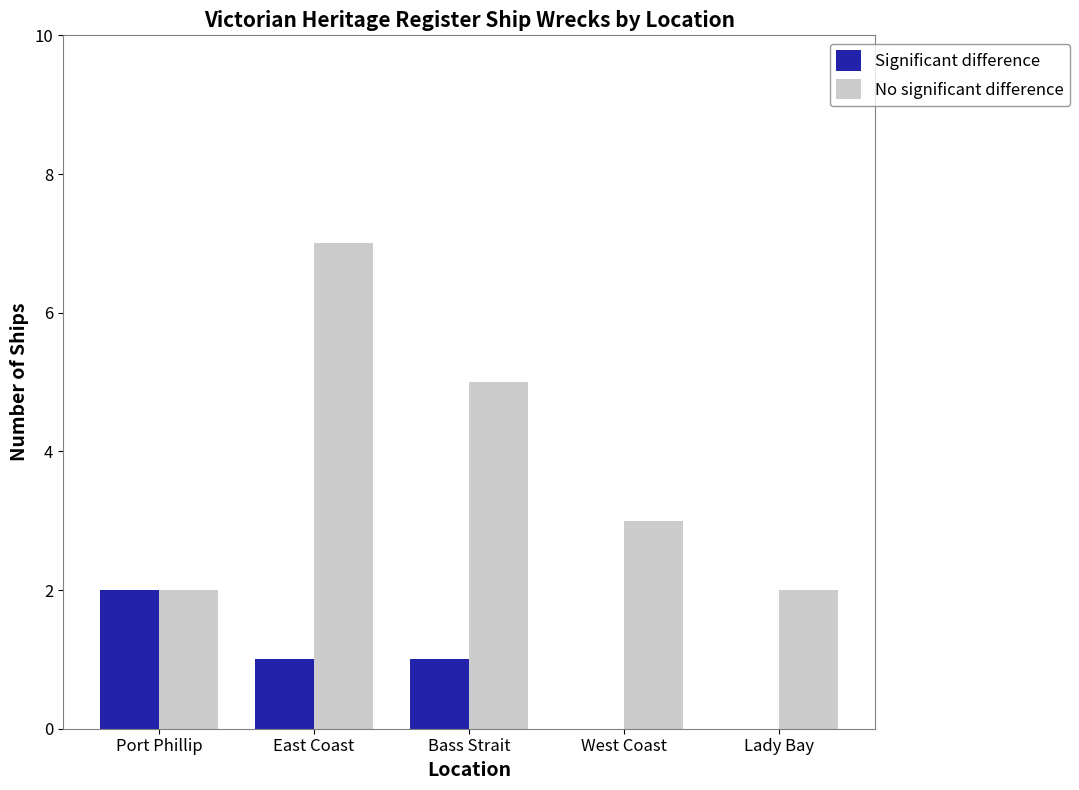

Between Port Phillip and East Coast, which series saw the biggest shift?

No significant difference